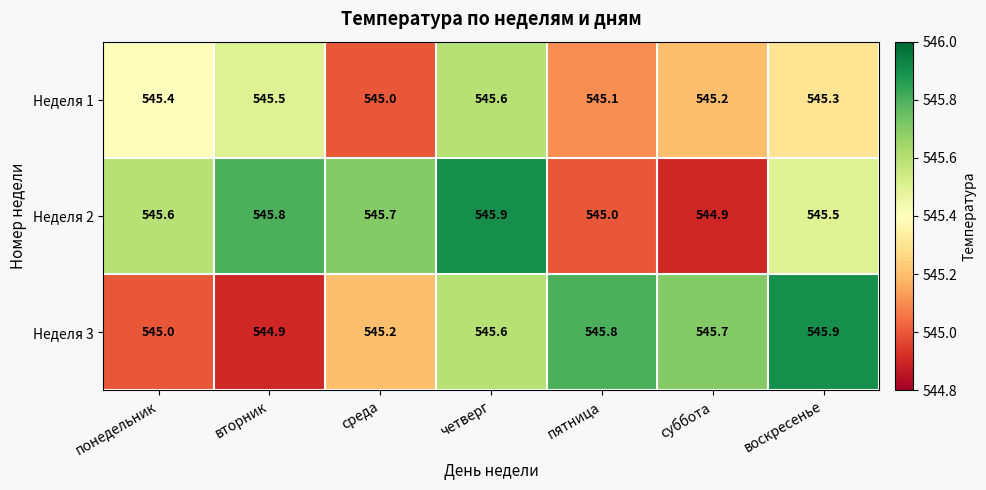

Reading right to left, transcribe all the data shown in this chart.

Неделя 1: воскресенье=545.3	суббота=545.2	пятница=545.1	четверг=545.6	среда=545.0	вторник=545.5	понедельник=545.4
Неделя 2: воскресенье=545.5	суббота=544.9	пятница=545.0	четверг=545.9	среда=545.7	вторник=545.8	понедельник=545.6
Неделя 3: воскресенье=545.9	суббота=545.7	пятница=545.8	четверг=545.6	среда=545.2	вторник=544.9	понедельник=545.0